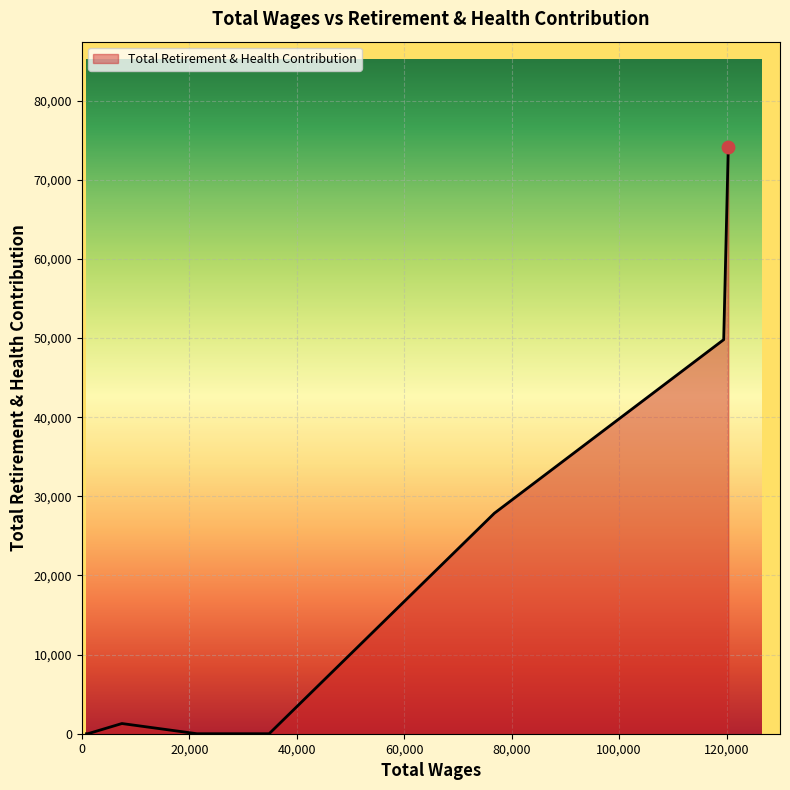

What is the difference between the maximum and minimum values?

74119